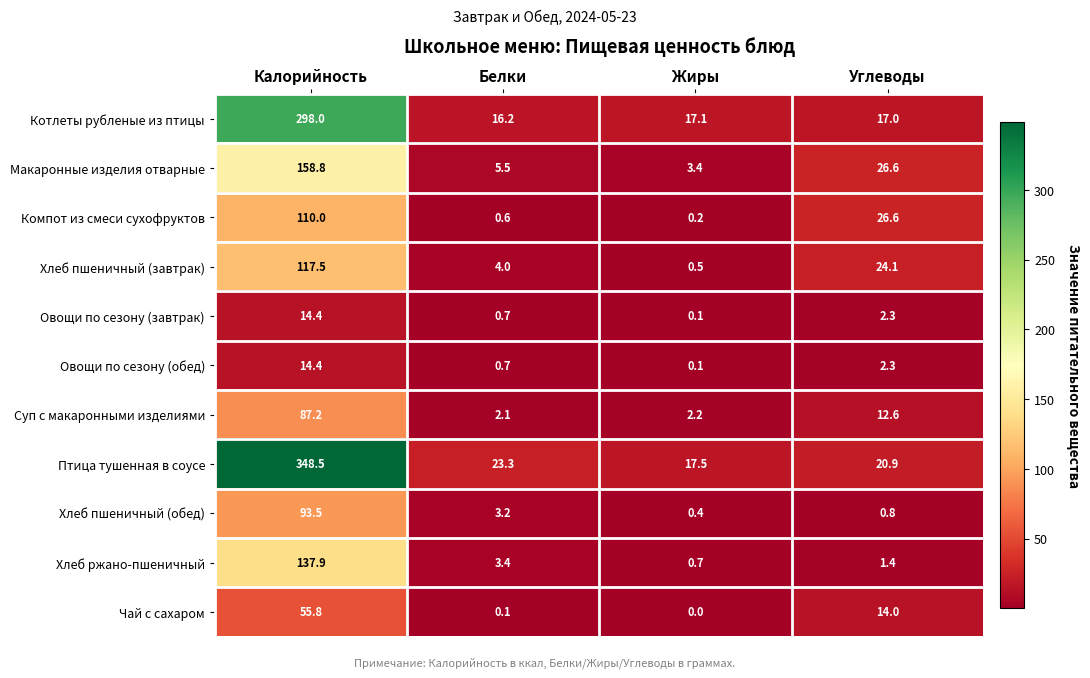

What is the average value of the Хлеб ржано-пшеничный series?

35.9